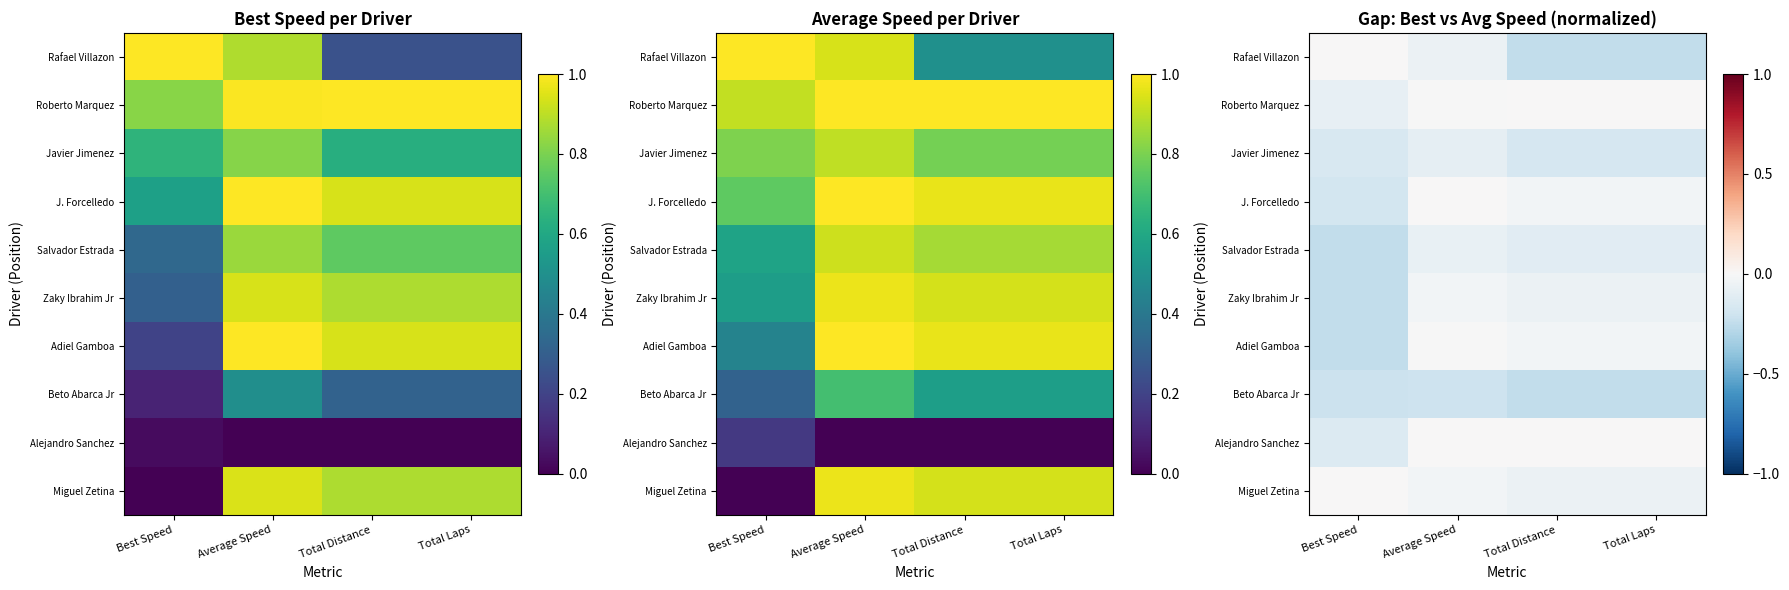

What is the difference between the highest and lowest values at Total Laps?

0.2